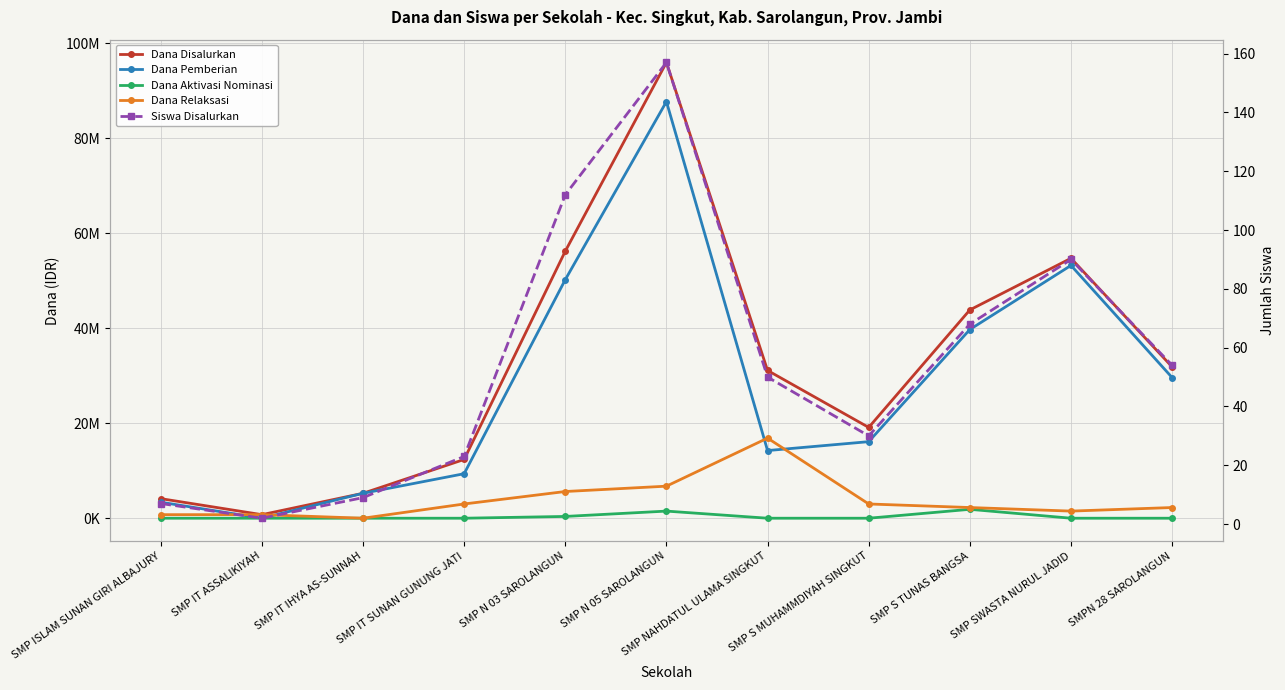

Which has a higher value, SMP N 05 SAROLANGUN or SMP IT SUNAN GUNUNG JATI?

SMP N 05 SAROLANGUN